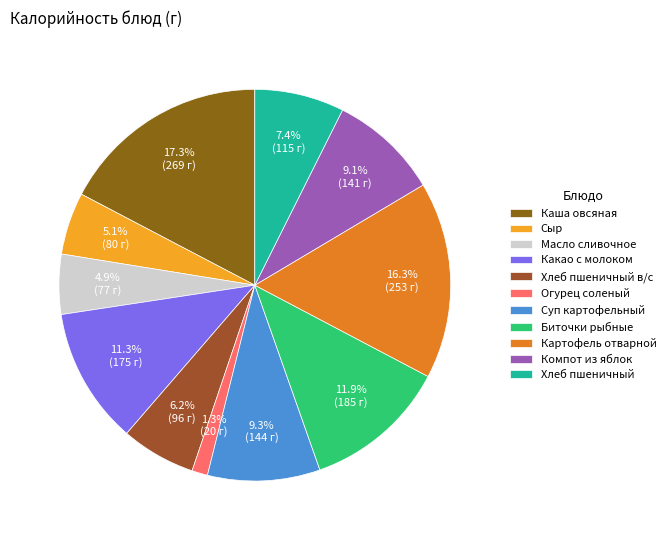

Does any single category account for the majority?

No